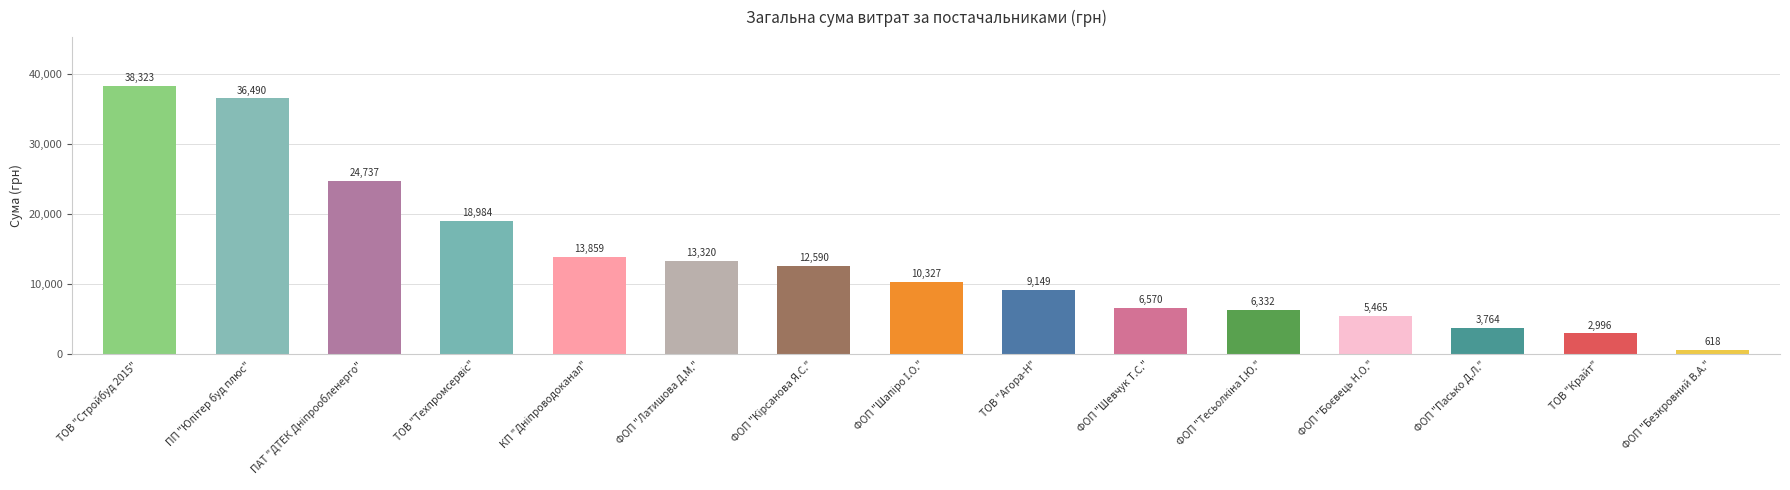

At which label does the data first exceed 10327?

ТОВ "Стройбуд 2015"